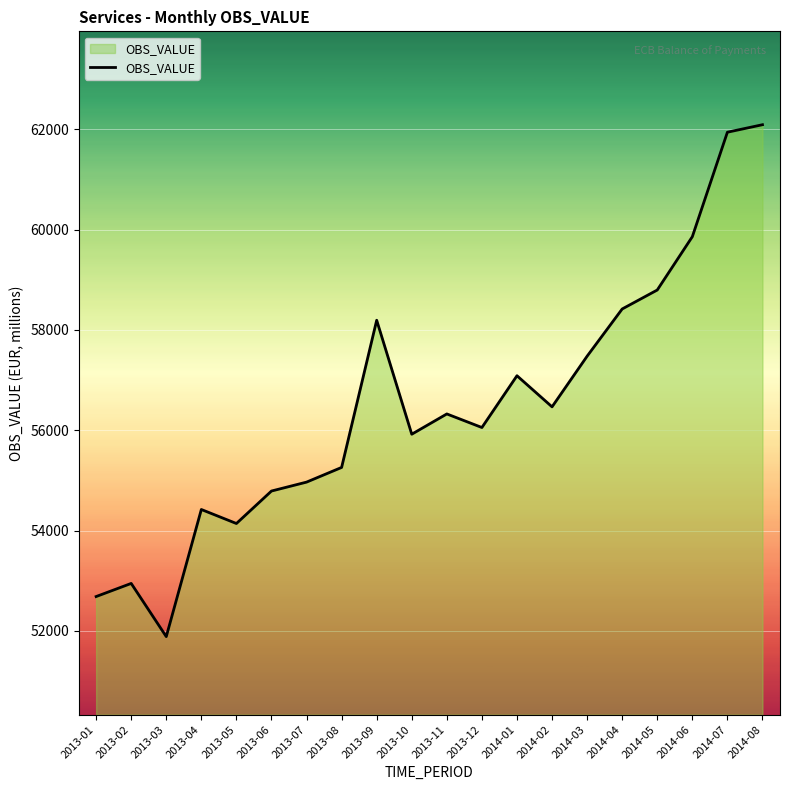

Rank the categories by value from highest to lowest.

2014-08, 2014-07, 2014-06, 2014-05, 2014-04, 2013-09, 2014-03, 2014-01, 2014-02, 2013-11, 2013-12, 2013-10, 2013-08, 2013-07, 2013-06, 2013-04, 2013-05, 2013-02, 2013-01, 2013-03